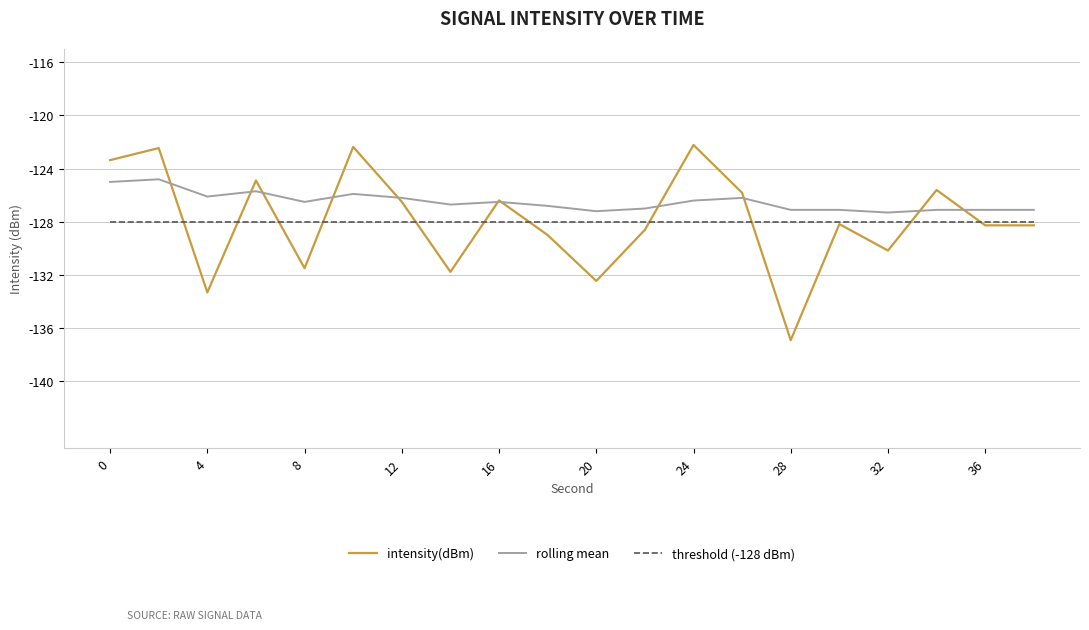

True or false: threshold (-128 dBm) and rolling mean cross at least once.

False